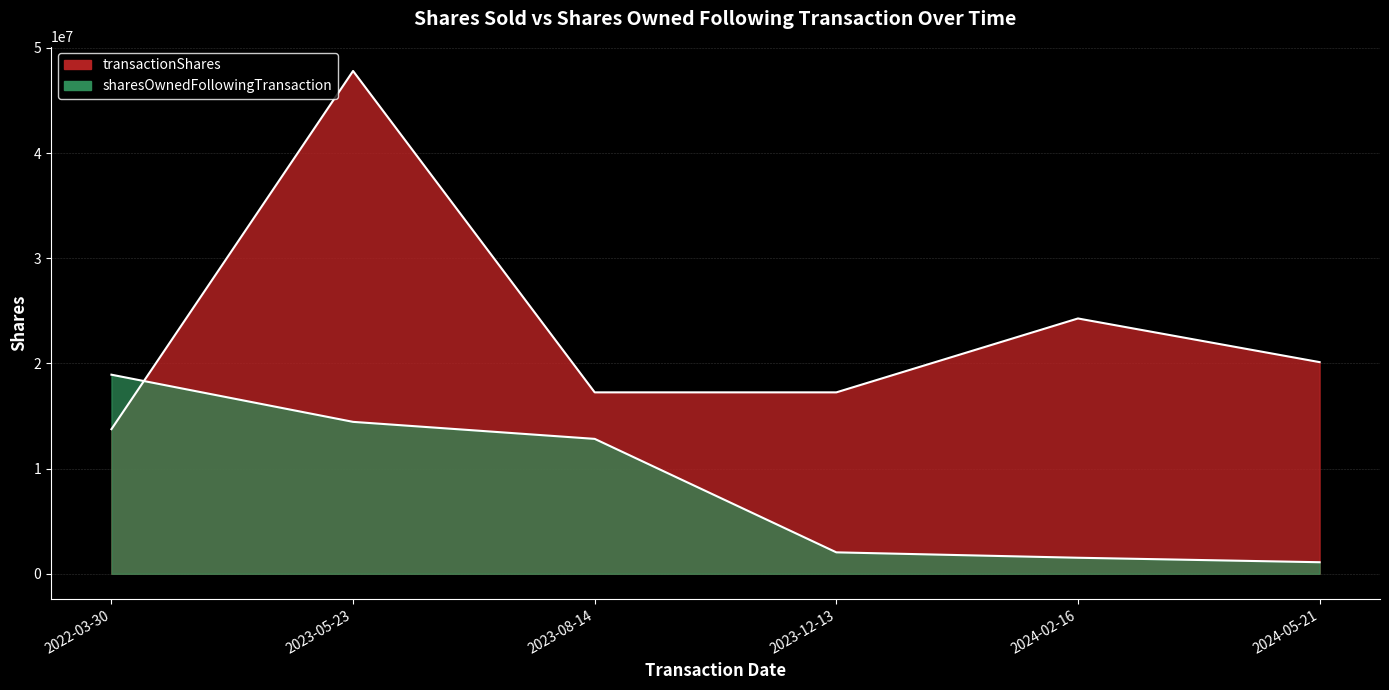

Which series has the largest range (max minus min)?

transactionShares